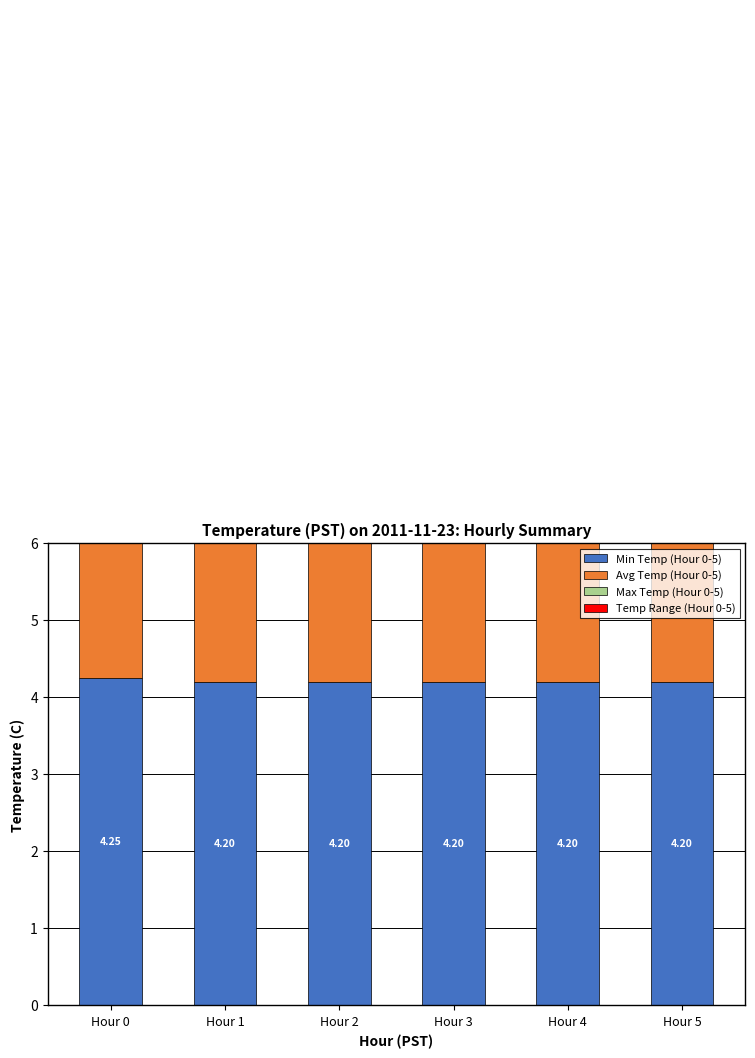

Between Hour 2 and Hour 5, which series saw the biggest shift?

Avg Temp (Hour 0-5)